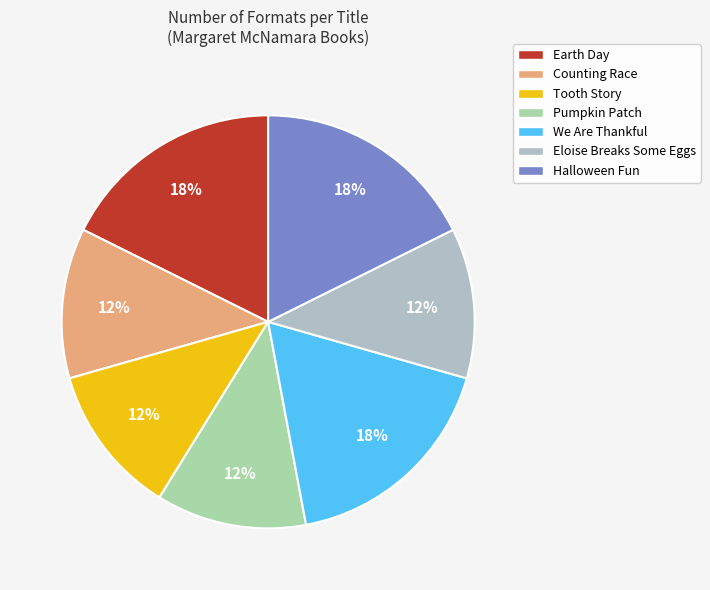

What percentage is the Eloise Breaks Some Eggs slice, to the nearest percent?

12%